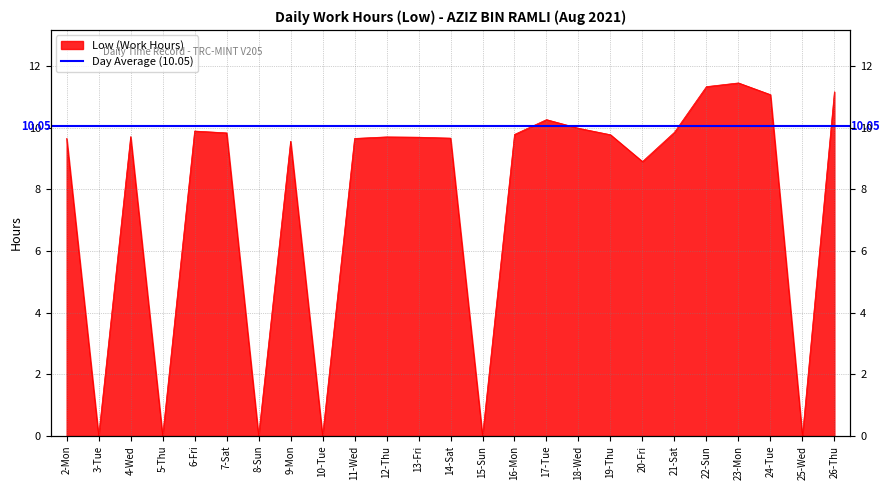

What is the ratio of the value at 2-Mon to the value at 7-Sat?

1.0